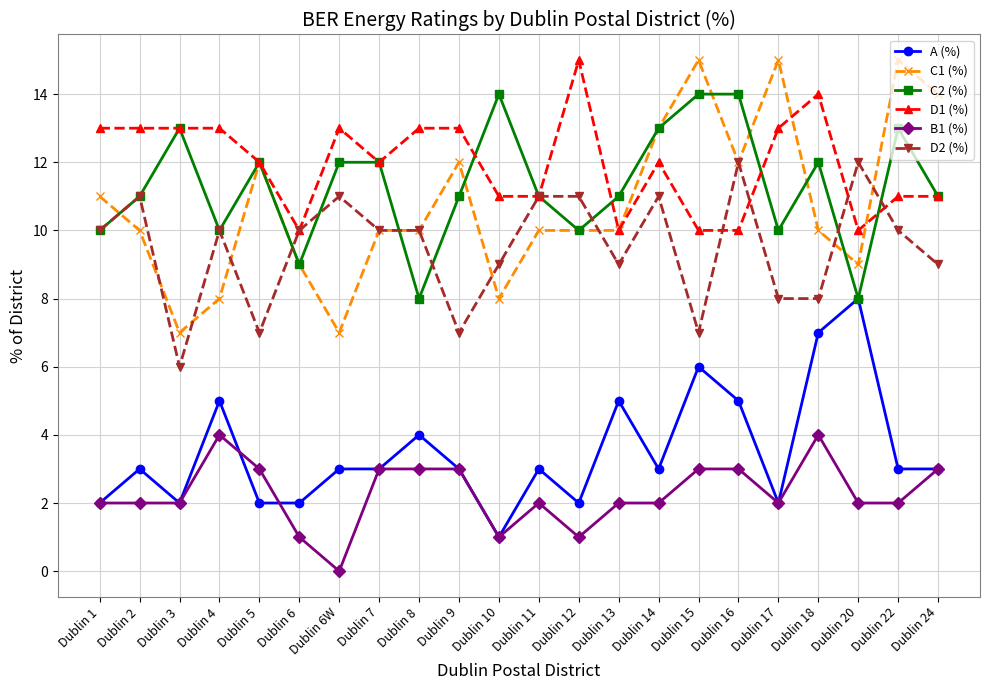

Count the A (%) values in the range 2 to 5.

18